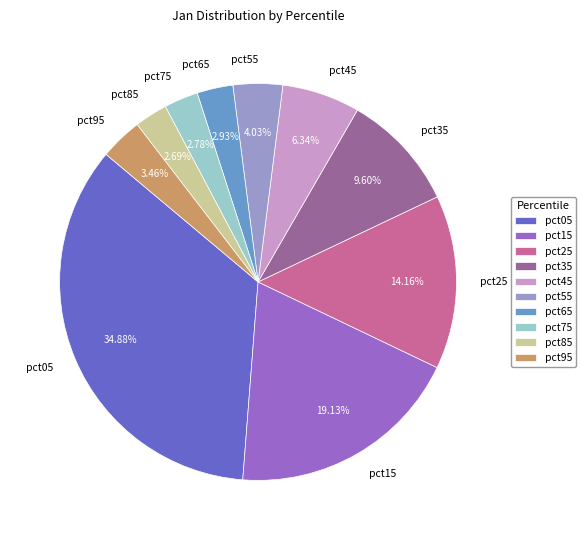

To the nearest percent, what is the difference between the largest and smallest slice percentages?

32%